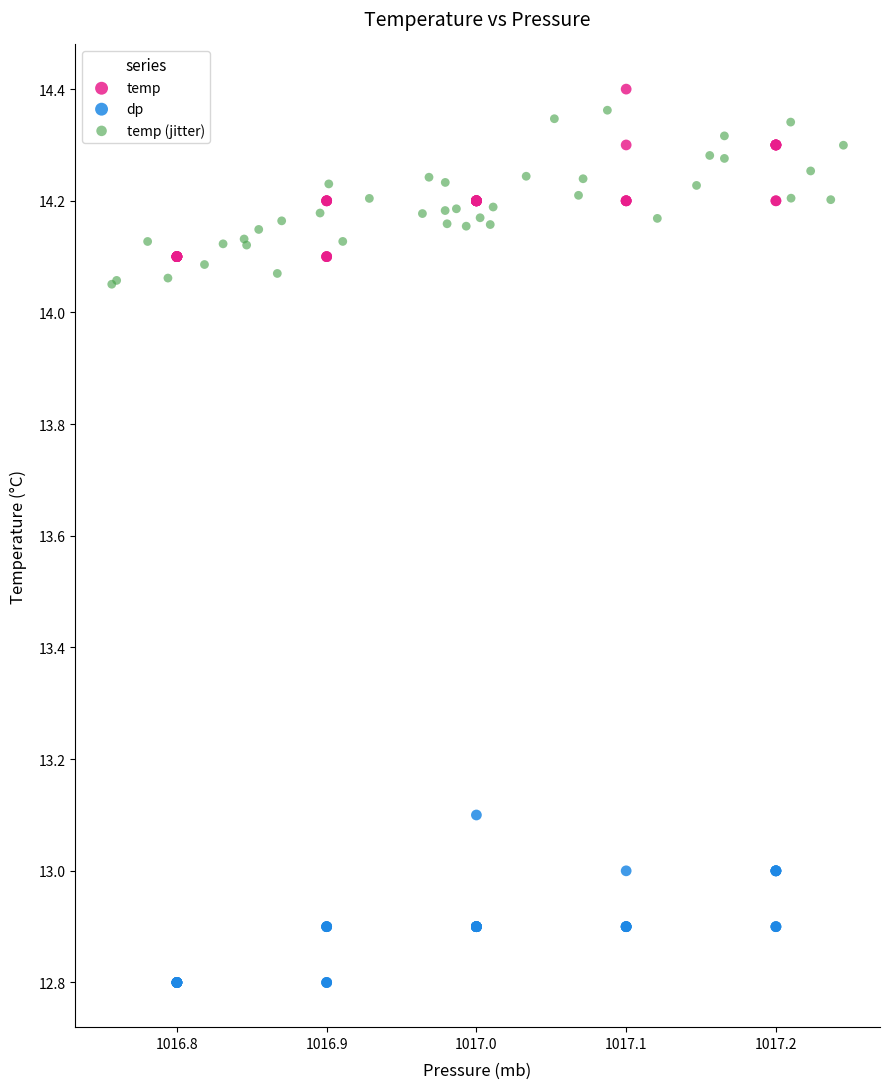

Which series reaches the minimum Y coordinate?

dp